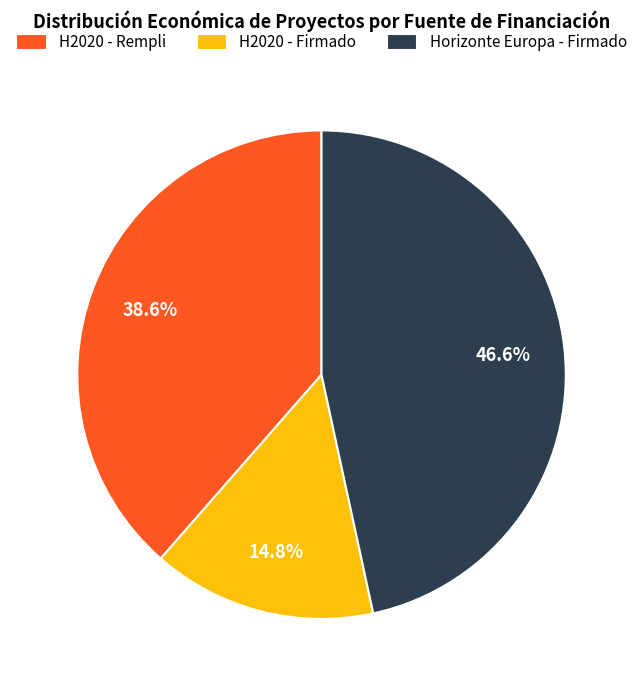

Is there a majority slice in this chart?

No